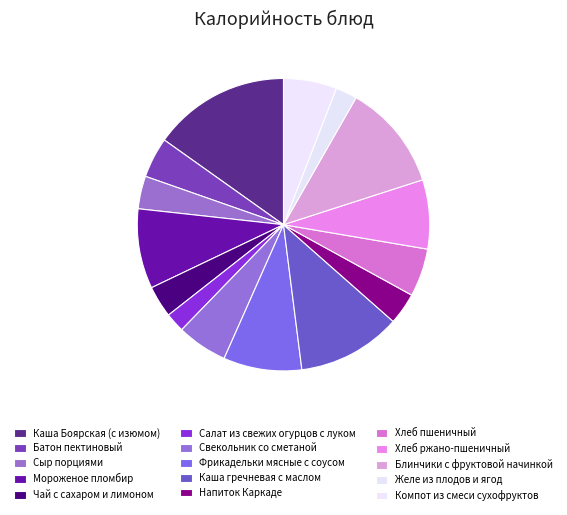

What percentage is NOT represented by Свекольник со сметаной?

94.4%